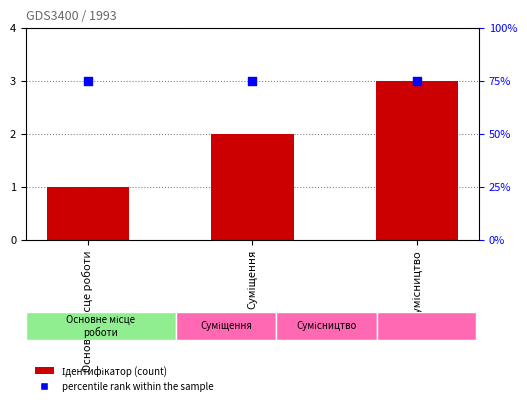

What is the total value across all series at Суміщення?

5